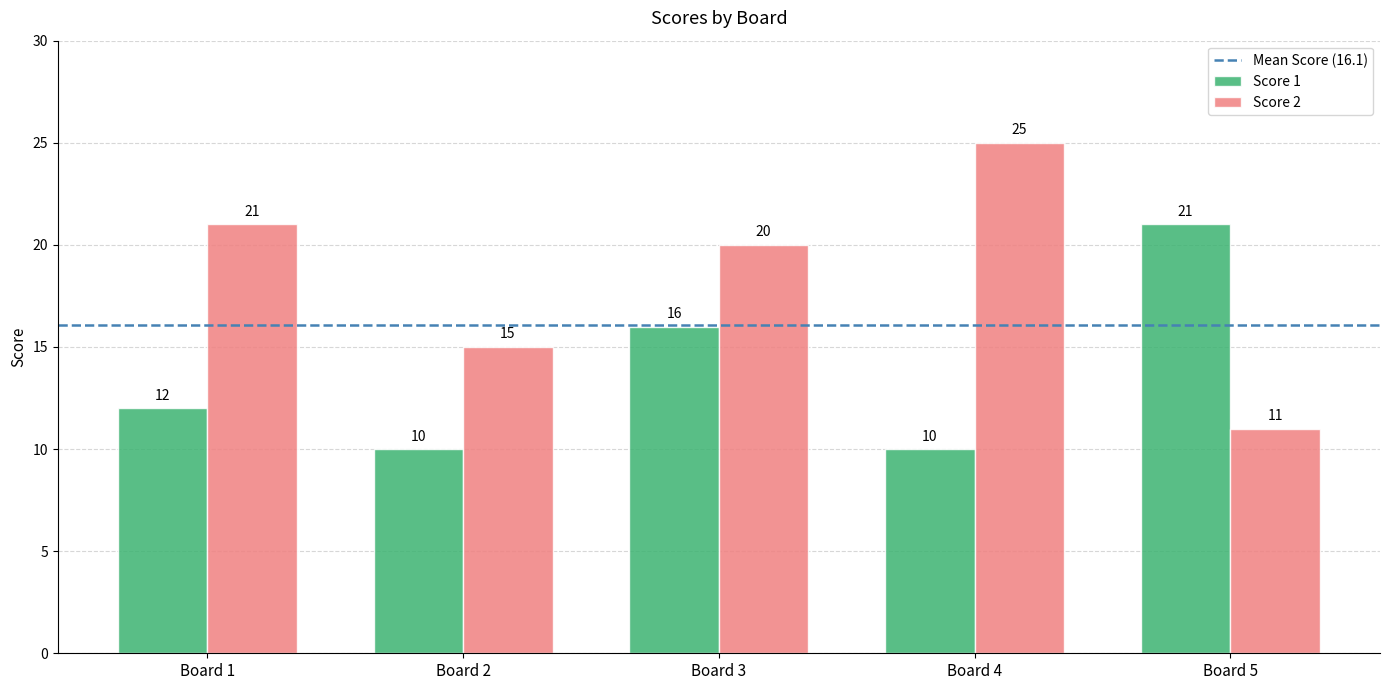

How many bars are there in total?

10